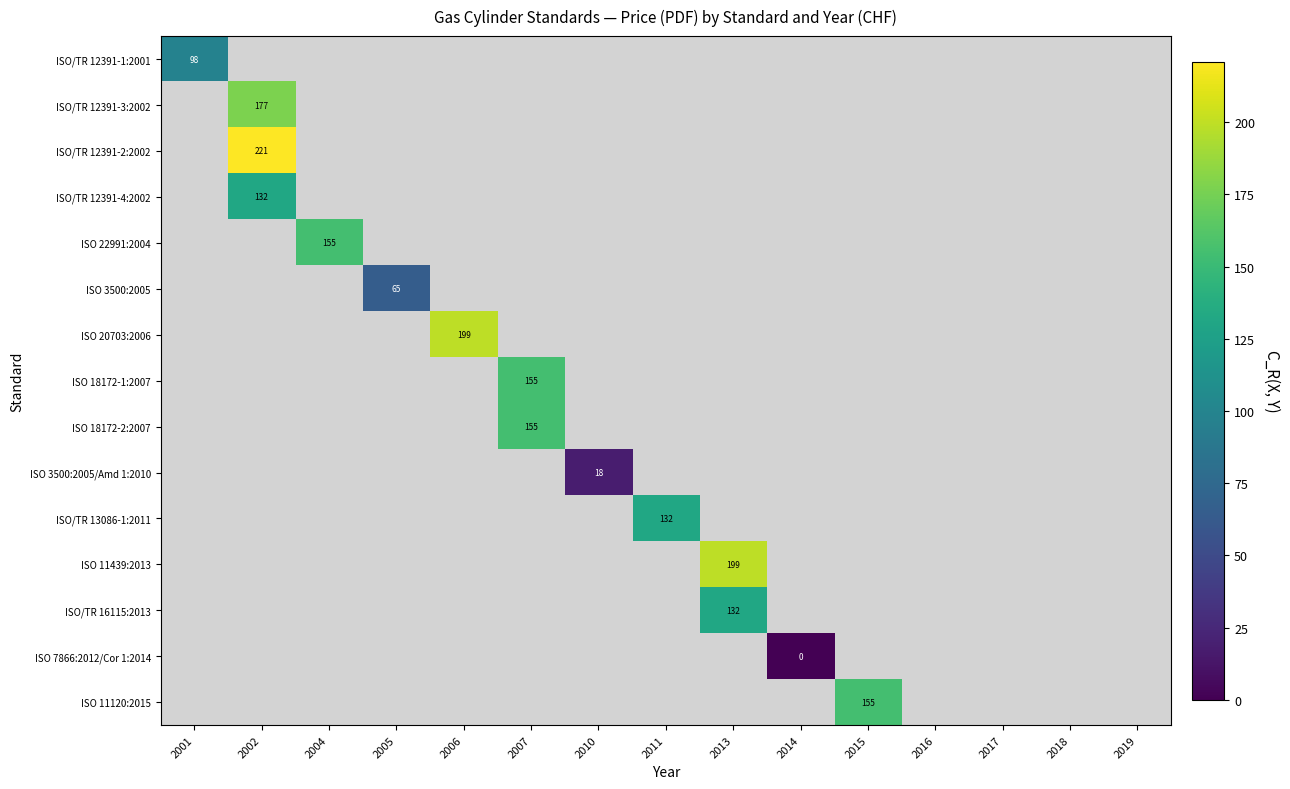

Rank the series at 2007 from lowest to highest value.

ISO/TR 12391-1:2001, ISO/TR 12391-3:2002, ISO/TR 12391-2:2002, ISO/TR 12391-4:2002, ISO 22991:2004, ISO 3500:2005, ISO 20703:2006, ISO 3500:2005/Amd 1:2010, ISO/TR 13086-1:2011, ISO 11439:2013, ISO/TR 16115:2013, ISO 7866:2012/Cor 1:2014, ISO 11120:2015, ISO 18172-1:2007, ISO 18172-2:2007